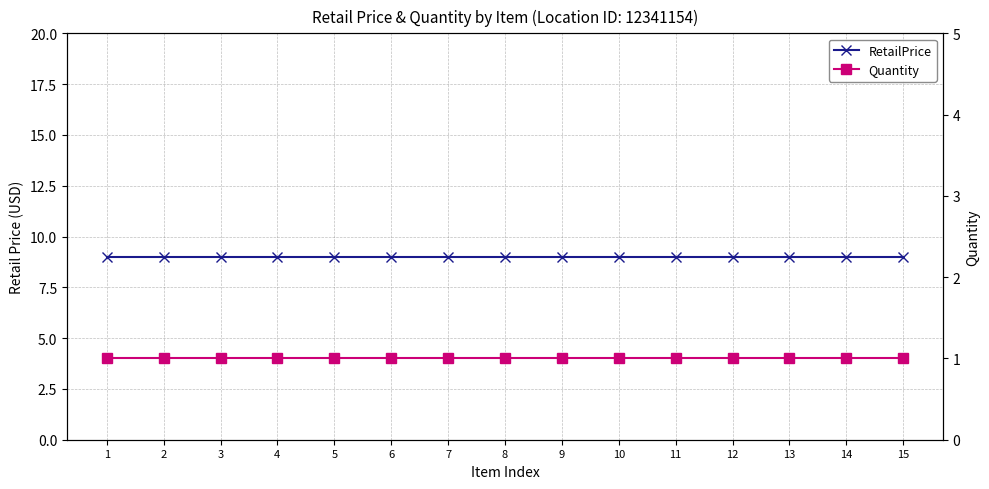

Reading left to right, what are all the values shown in this chart?

RetailPrice: 9	9	9	9	9	9	9	9	9	9	9	9	9	9	9
Quantity: 1	1	1	1	1	1	1	1	1	1	1	1	1	1	1